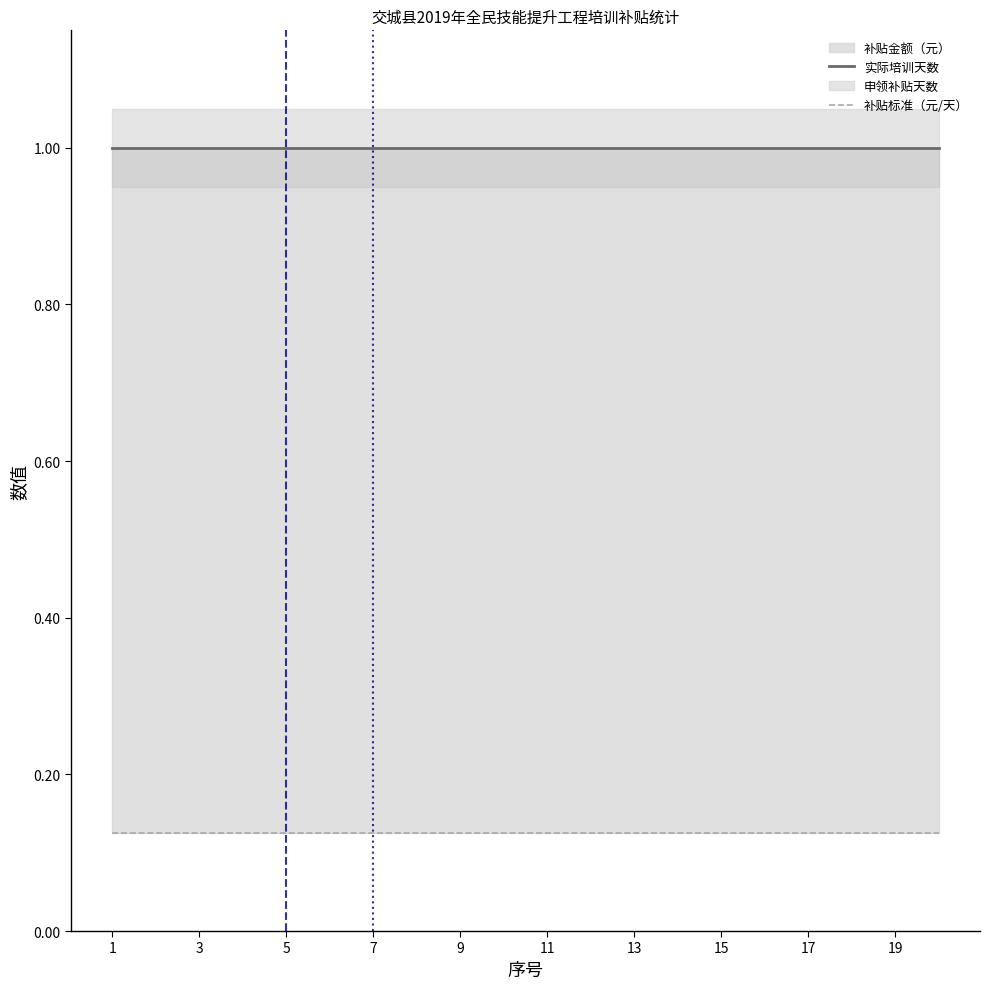

What is the spread (max minus min) of values at 19?

0.9